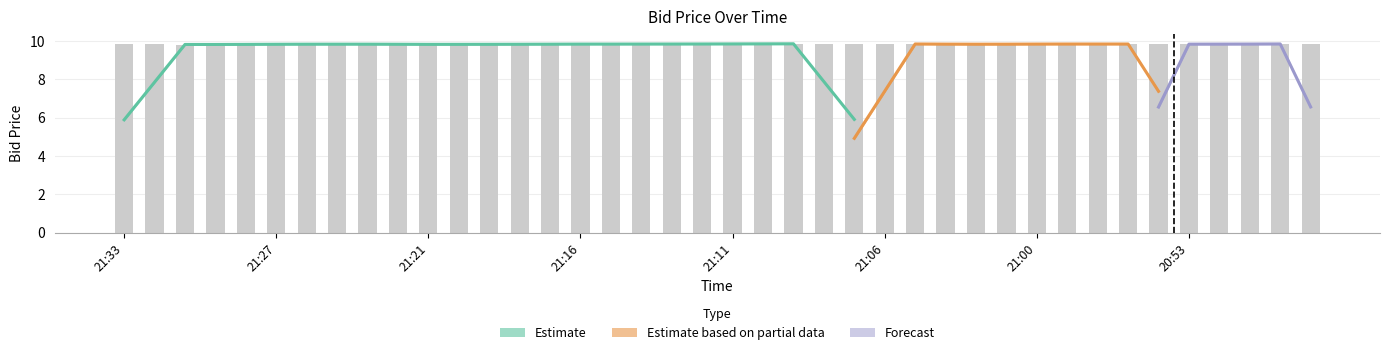

Which label corresponds to the smallest value in the chart?

21:31